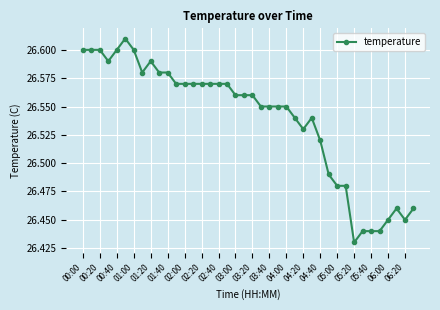

How many series are shown in this chart?

1